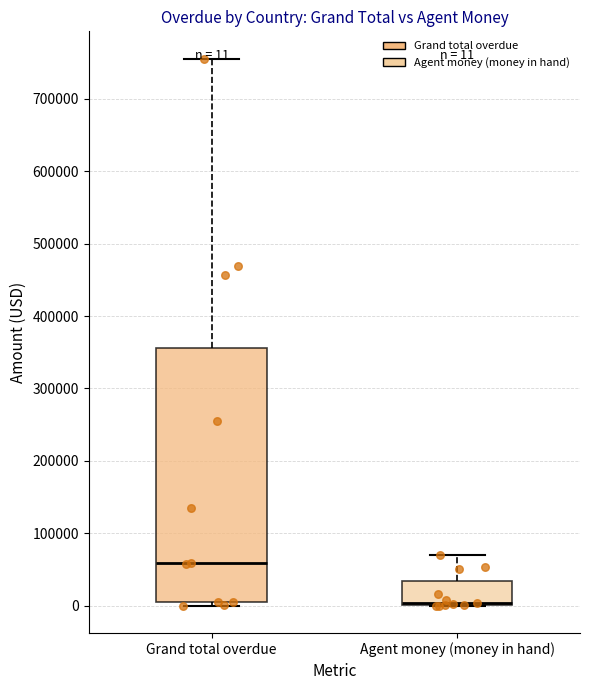

Which box has the highest median line?

Grand total overdue